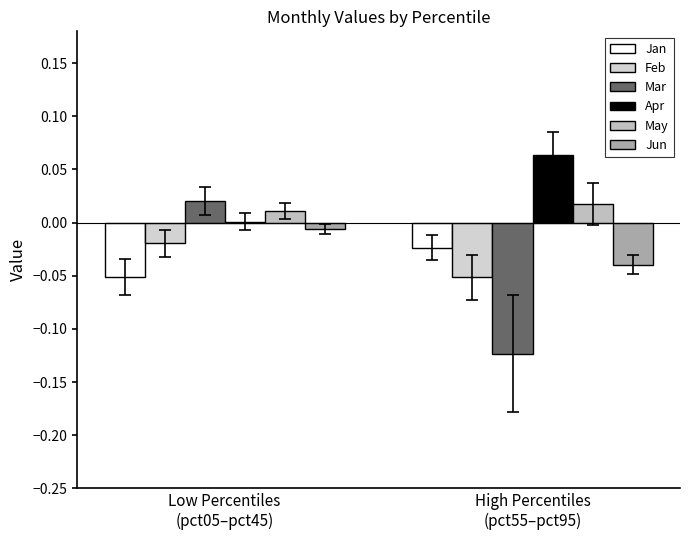

At which label is Jan closest to 0?

High Percentiles
(pct55–pct95)